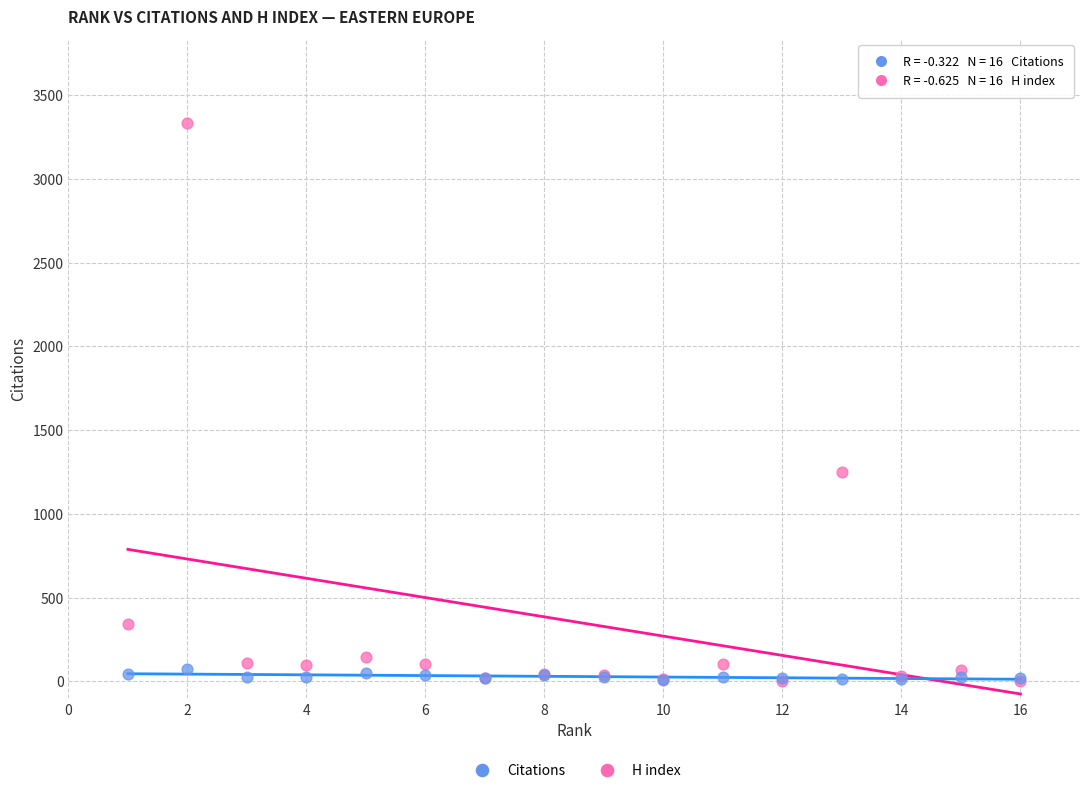

In the Citations series, what Y value is closest to 1667?

1252